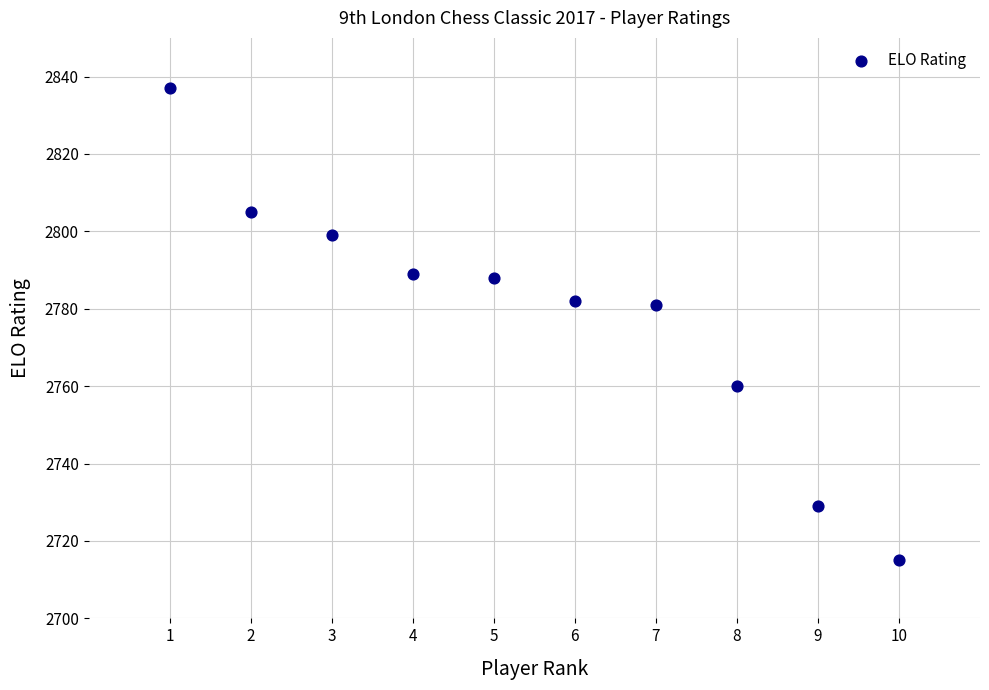

What is the range of Y values (max minus min)?

122